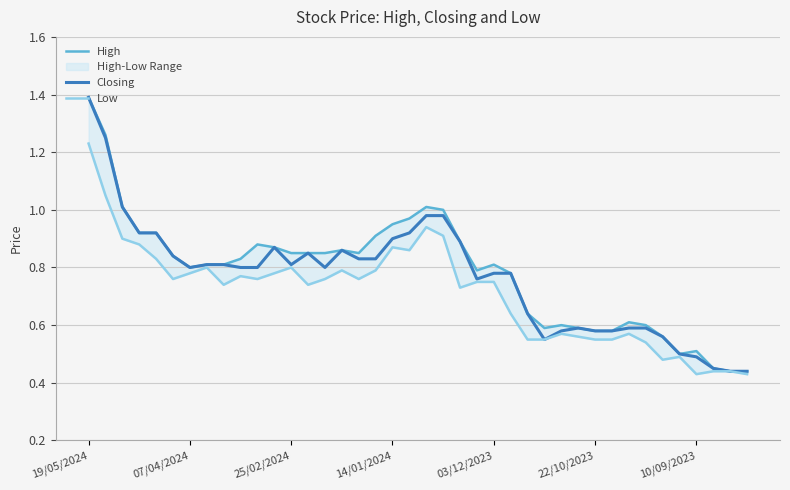

Which category has the highest value in the Closing series?

19/05/2024